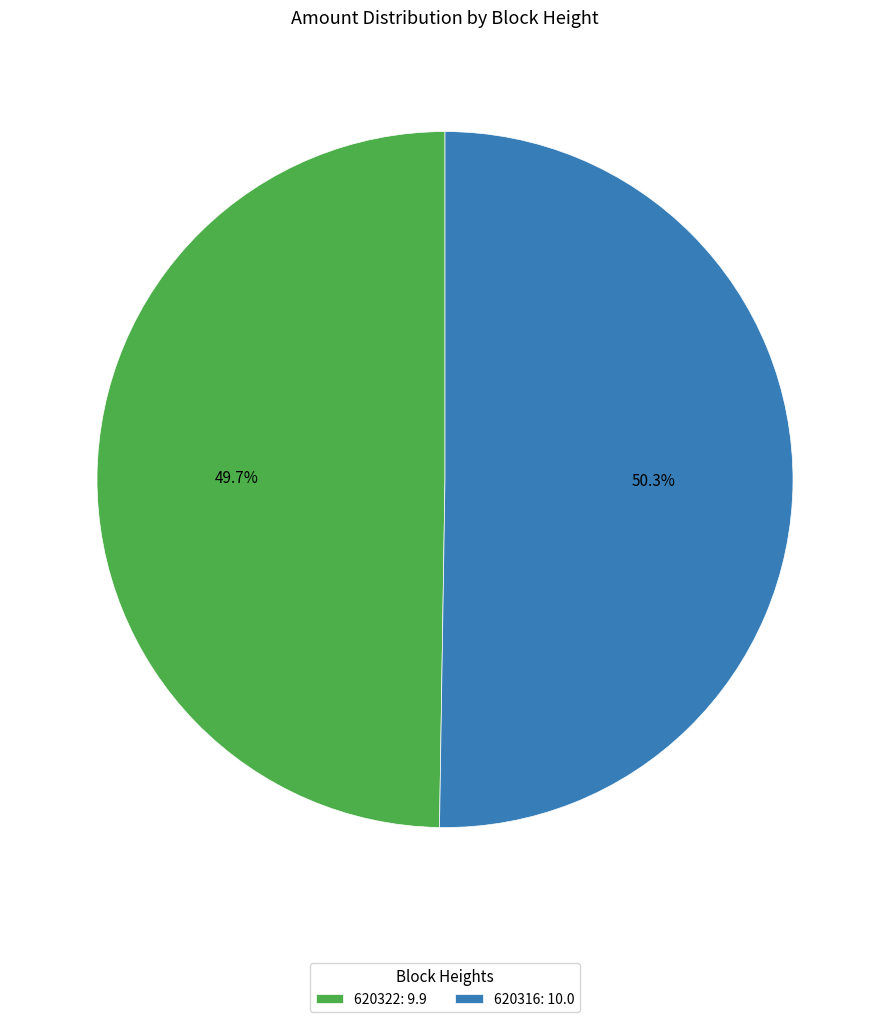

True or false: 620316 accounts for 58% of the total.

False